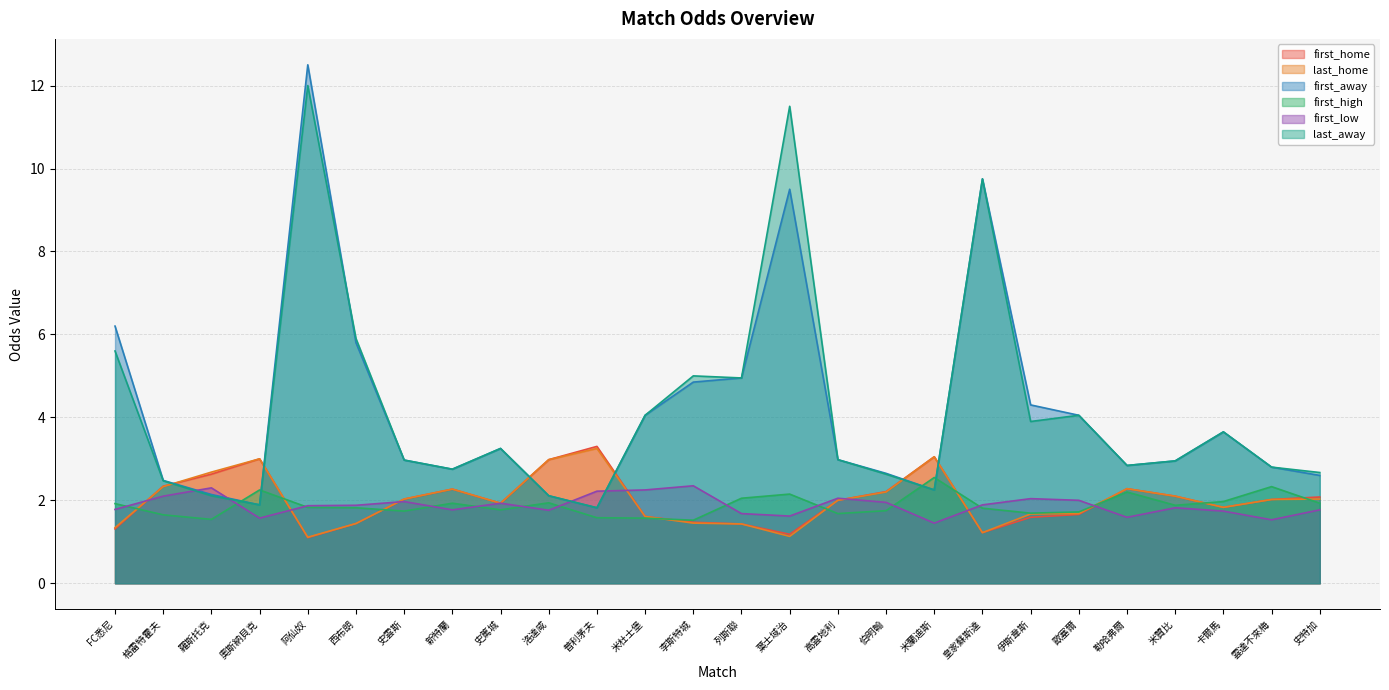

Which label corresponds to the smallest value in the chart?

阿仙奴